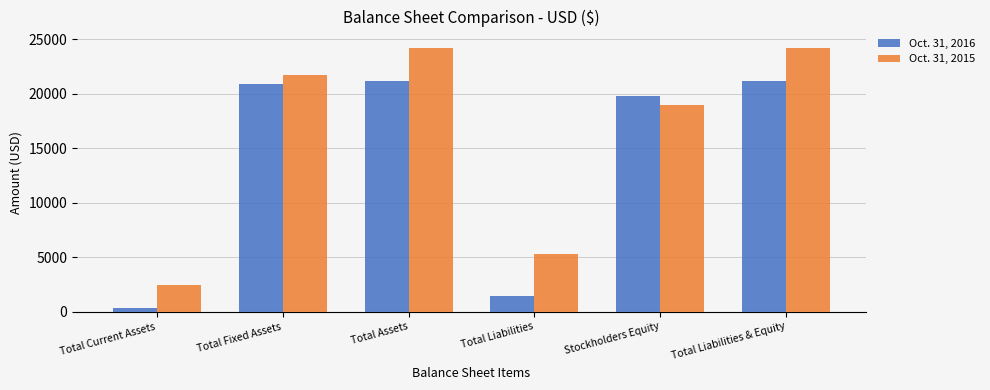

Where is Oct. 31, 2015 nearest to the value 13363?

Stockholders Equity